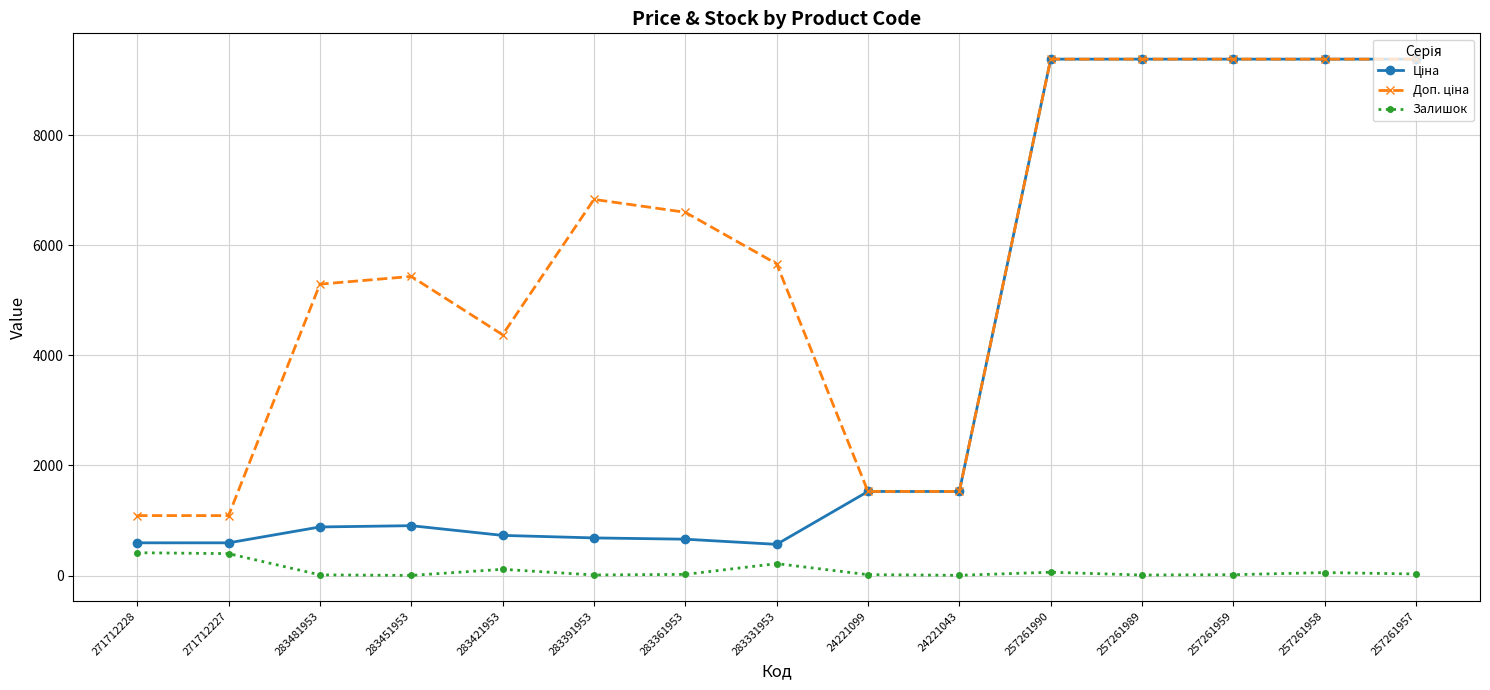

The Залишок series shows 398.0 at 271712227. True or false?

True